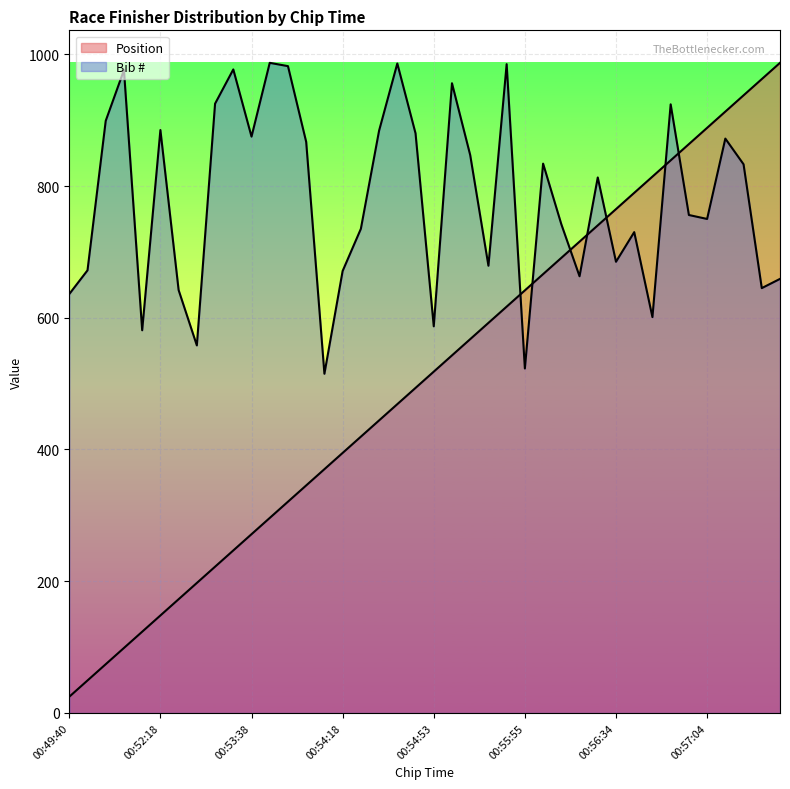

How many values in the Position series are below 518?

20